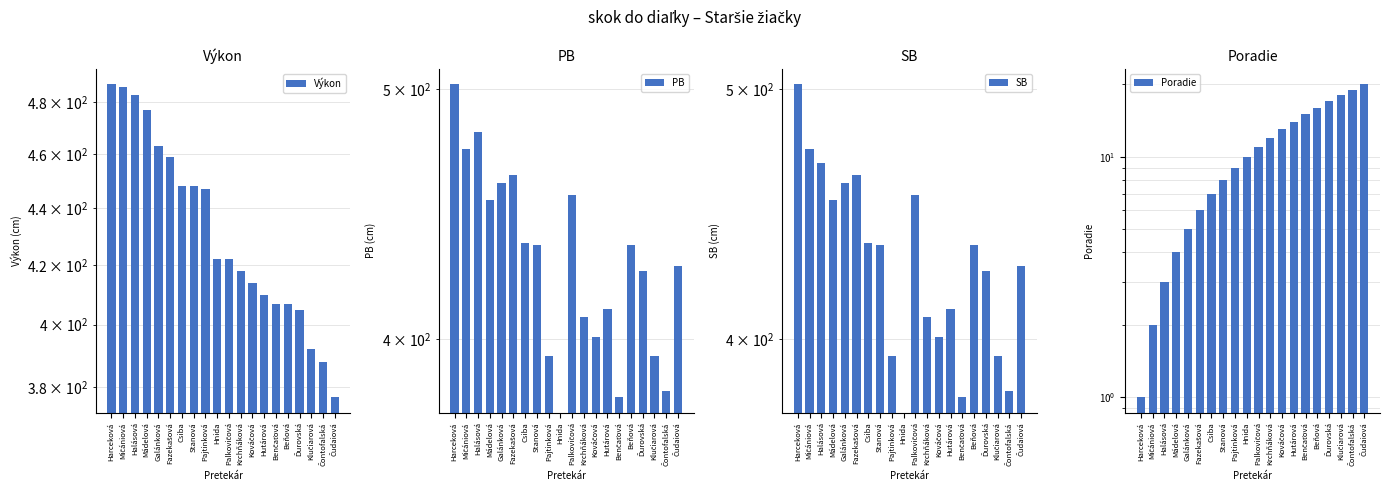

What is the maximum value for SB?

502